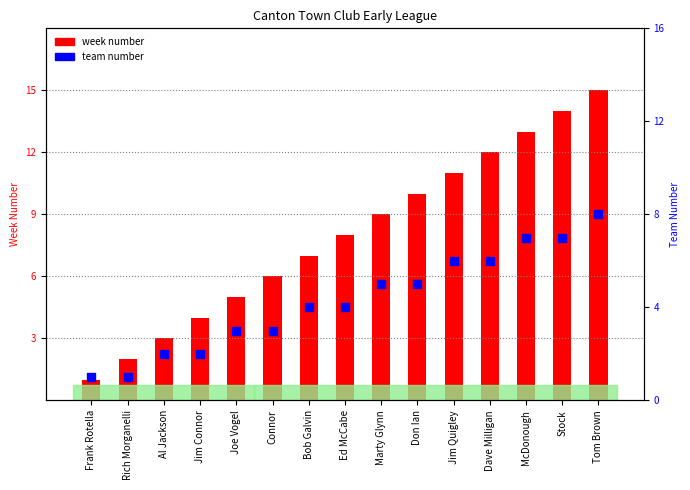

What is the total value across all series at Jim Quigley?

17